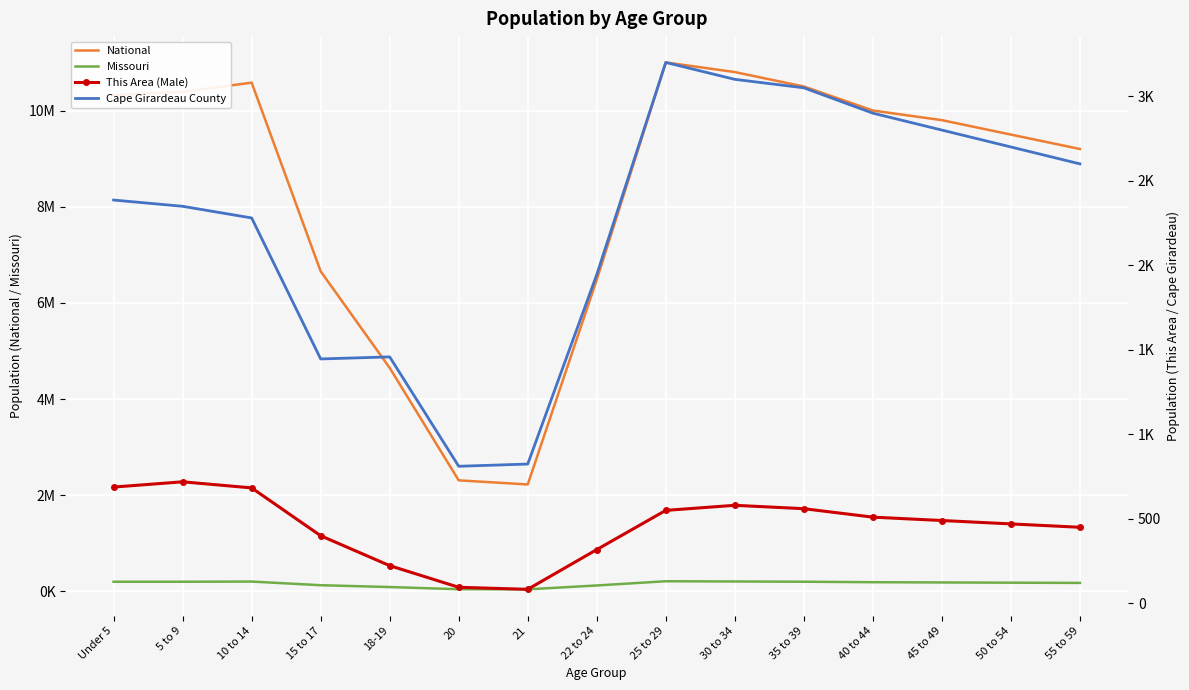

What is the maximum value shown in the chart?

11000000